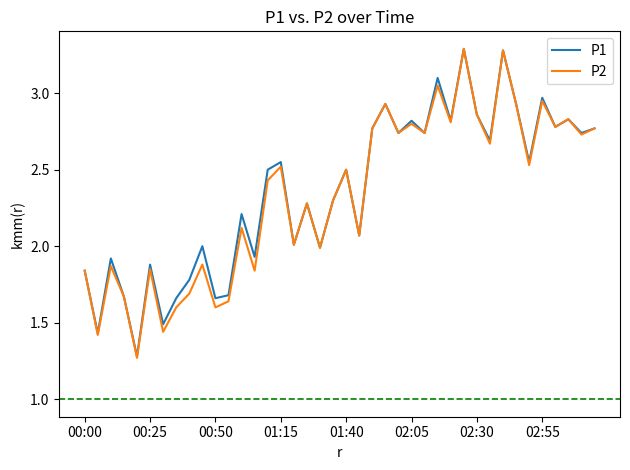

What is the maximum value for P2?

3.3